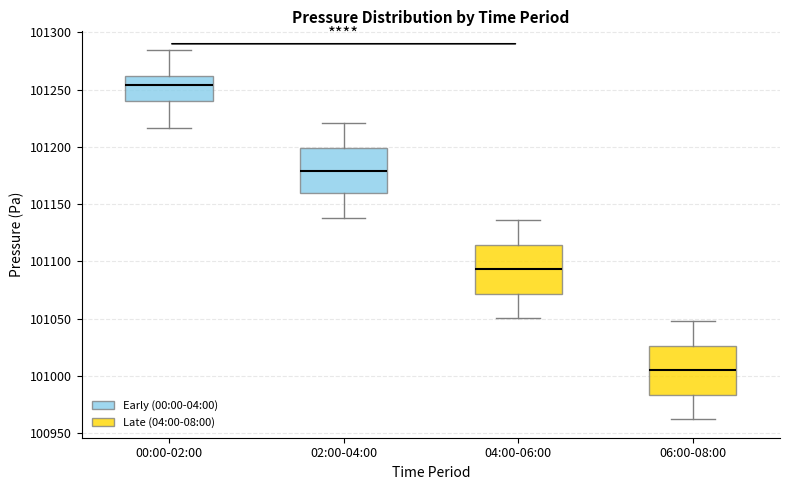

Reading left to right, transcribe this box plot: for each box, give where its median line is, the range the box spans, and where its two whiskers end, as read against the y-axis. The values are not printed on the chart, so give them approximately, as read against the axis.

00:00-02:00: median 101255, box 101240 to 101260, whiskers 101215 to 101285
02:00-04:00: median 101180, box 101160 to 101200, whiskers 101140 to 101220
04:00-06:00: median 101095, box 101070 to 101115, whiskers 101050 to 101135
06:00-08:00: median 101005, box 100985 to 101025, whiskers 100960 to 101050